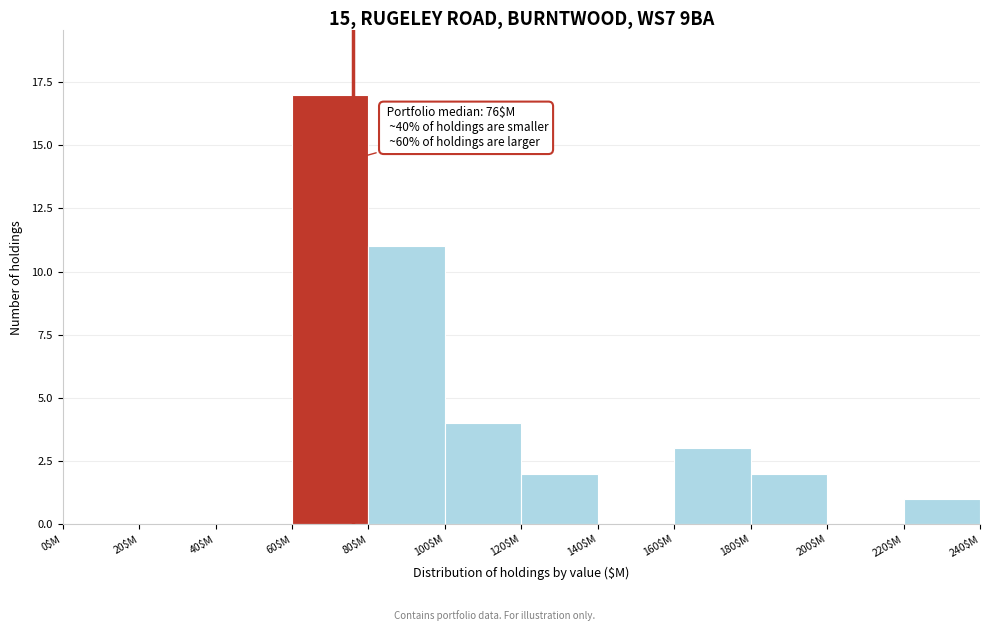

Which range on the x-axis has the tallest bar?

60 to 80